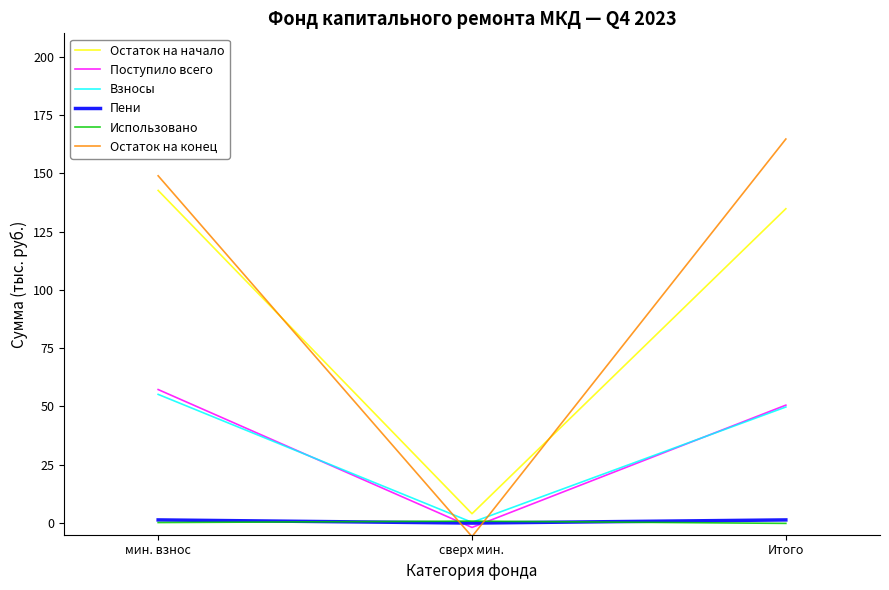

True or false: Остаток на начало has a value of 134.8 at Итого.

True